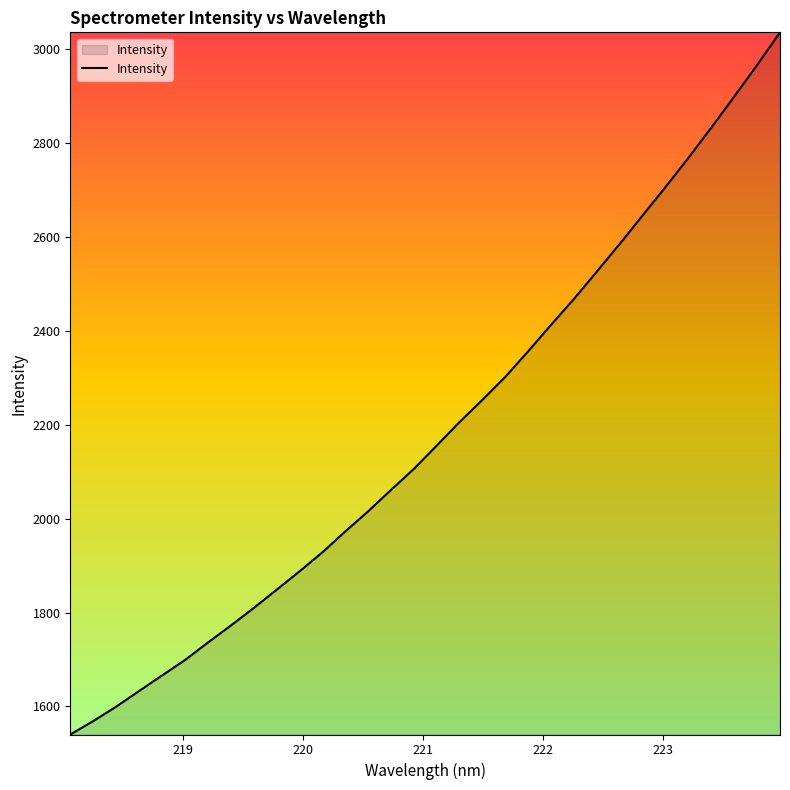

True or false: the data has more than 1 interior local peaks.

False